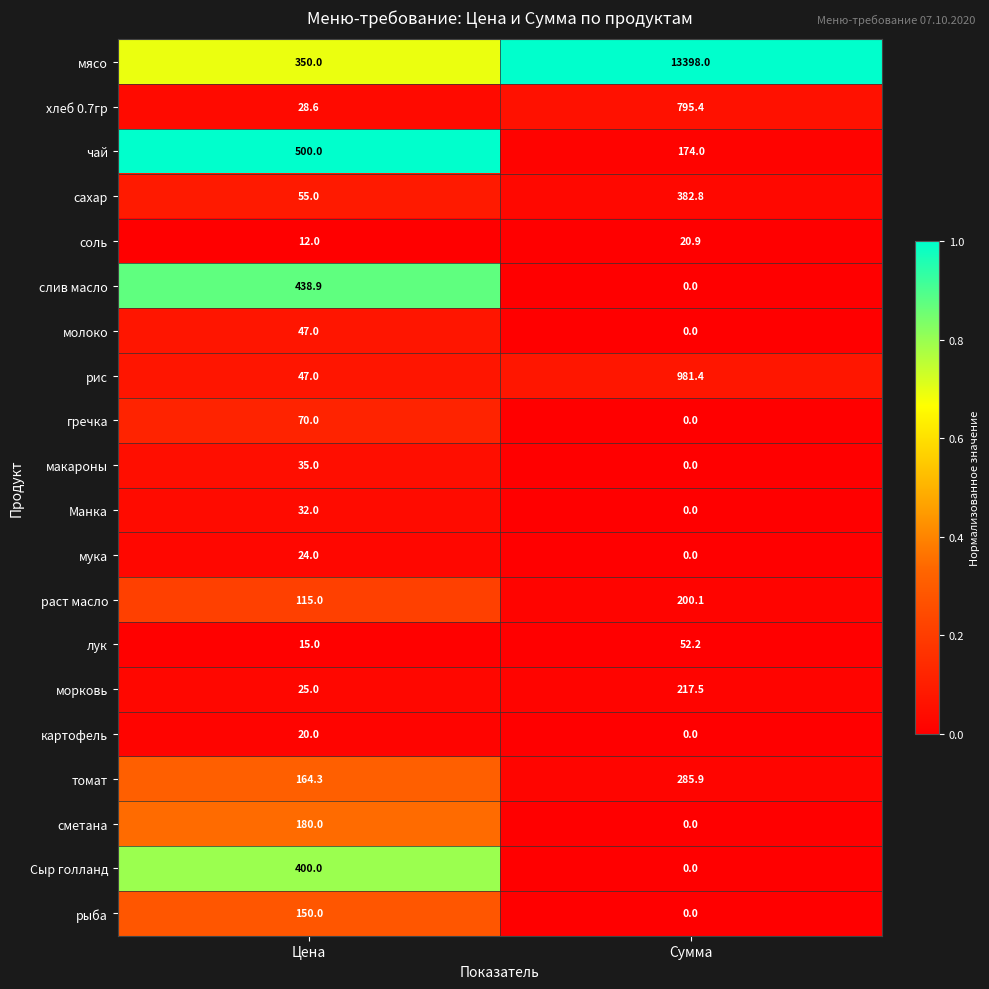

How many series are shown in this chart?

20